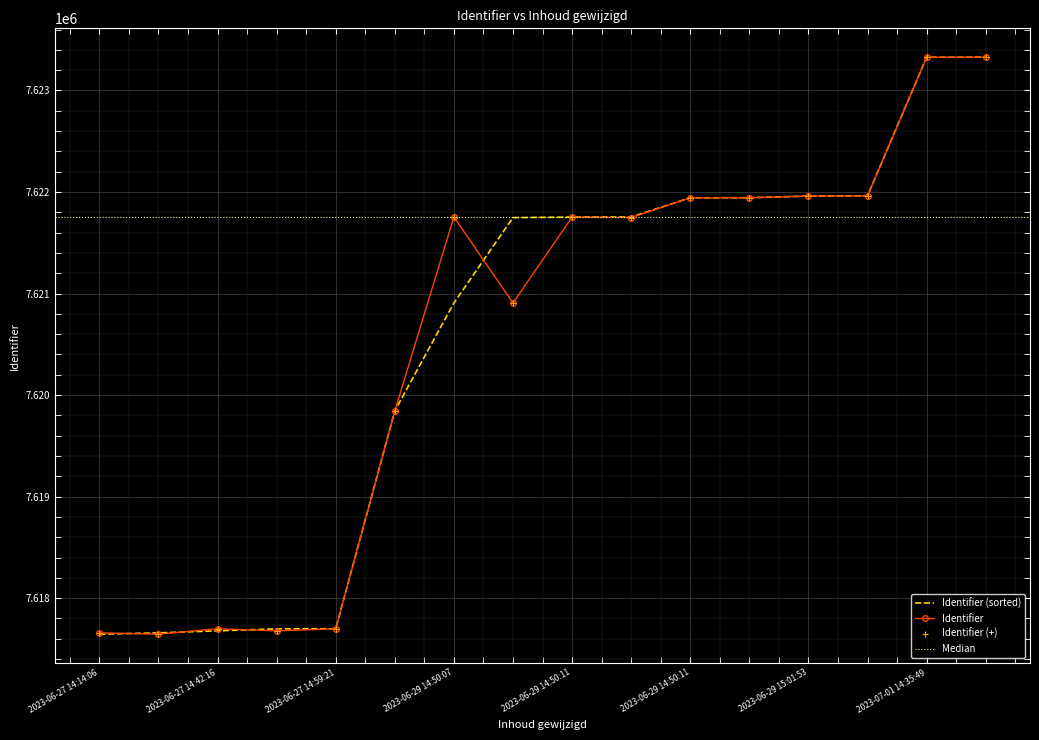

What is the difference between the maximum and minimum values?

5683